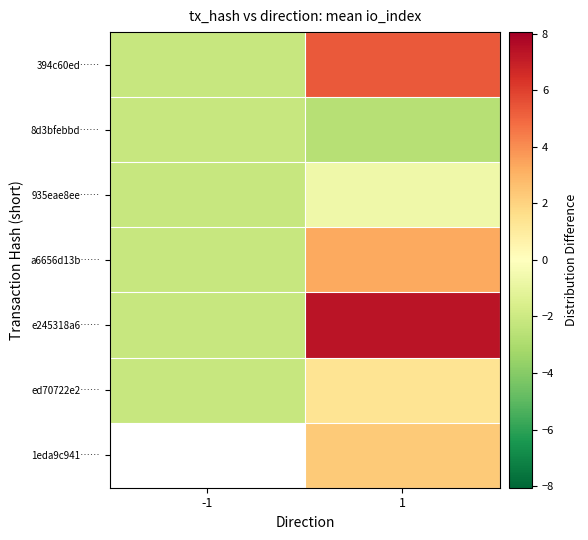

List the series in order of their overall mean, highest first.

e245318a6……, 394c60ed……, ed70722e2……, 1eda9c941……, a6656d13b……, 935eae8ee……, 8d3bfebbd……